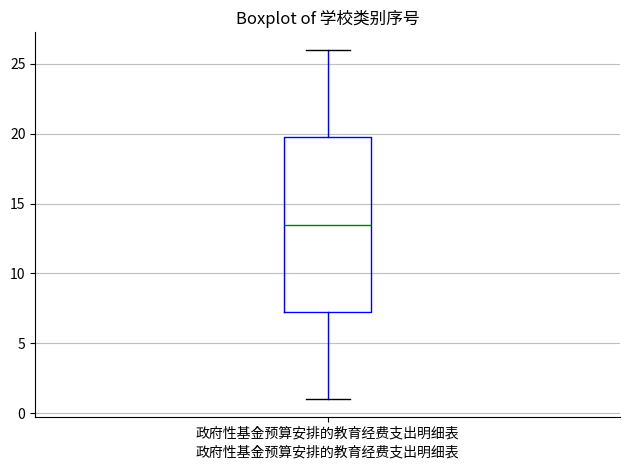

Transcribe this box plot: give where the median line is, the range the box spans, and where the two whiskers end, as read against the y-axis. The values are not printed on the chart, so give them approximately, as read against the axis.

median 13.5, box 7.5 to 20.0, whiskers 1.0 to 26.0